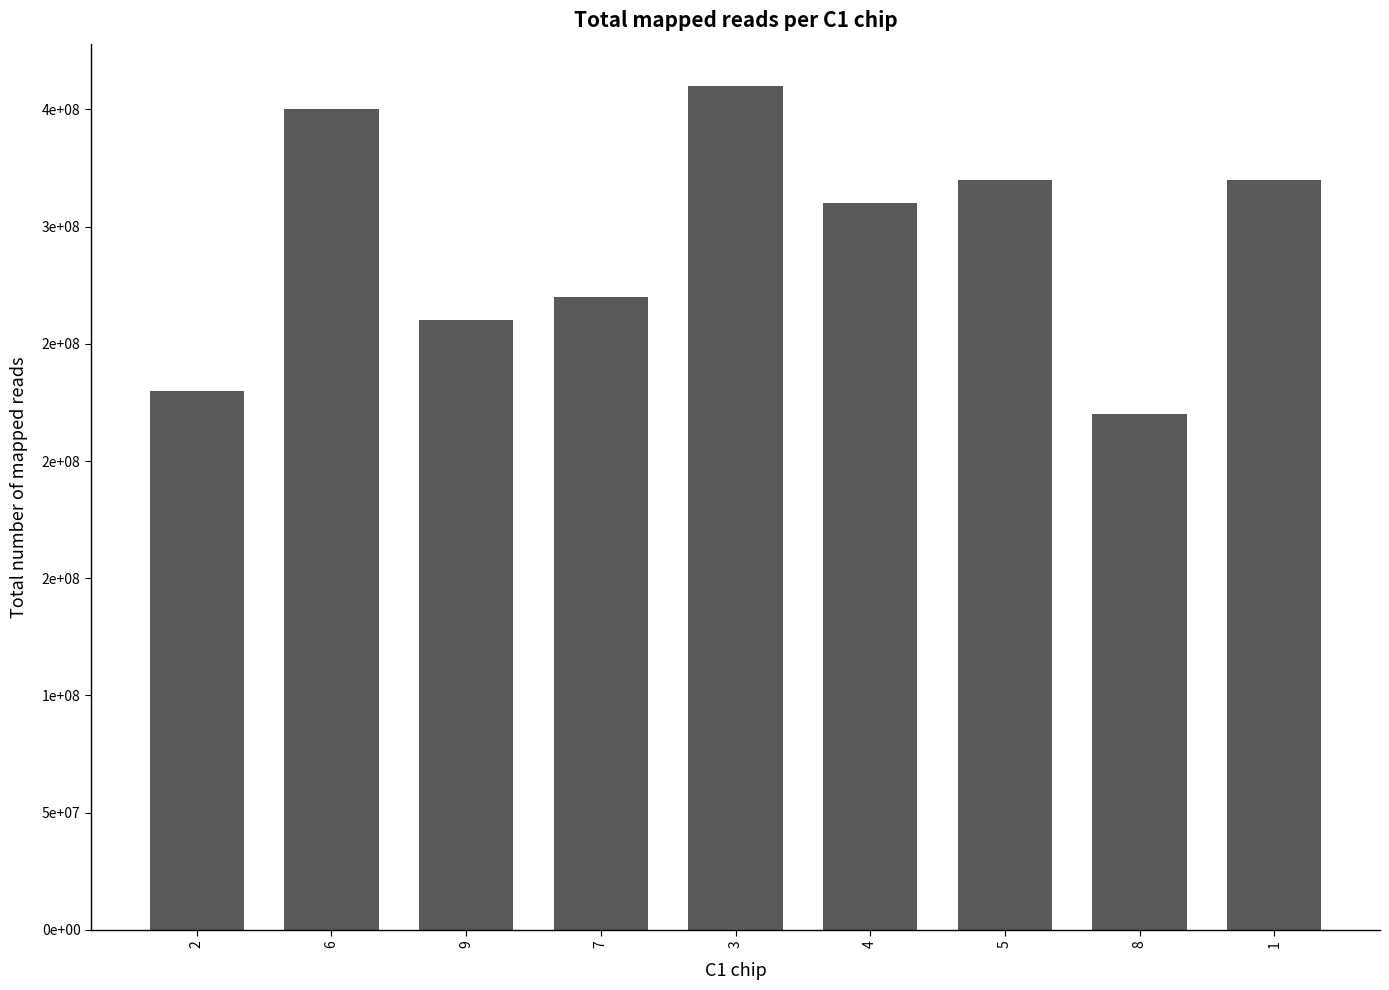

Reading right to left, extract all data points from this chart.

320000000	220000000	320000000	310000000	360000000	270000000	260000000	350000000	230000000